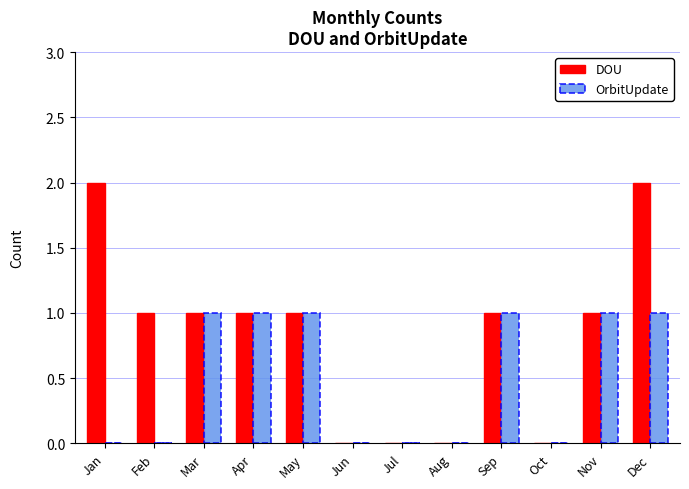

How many DOU values are between 0 and 1?

10